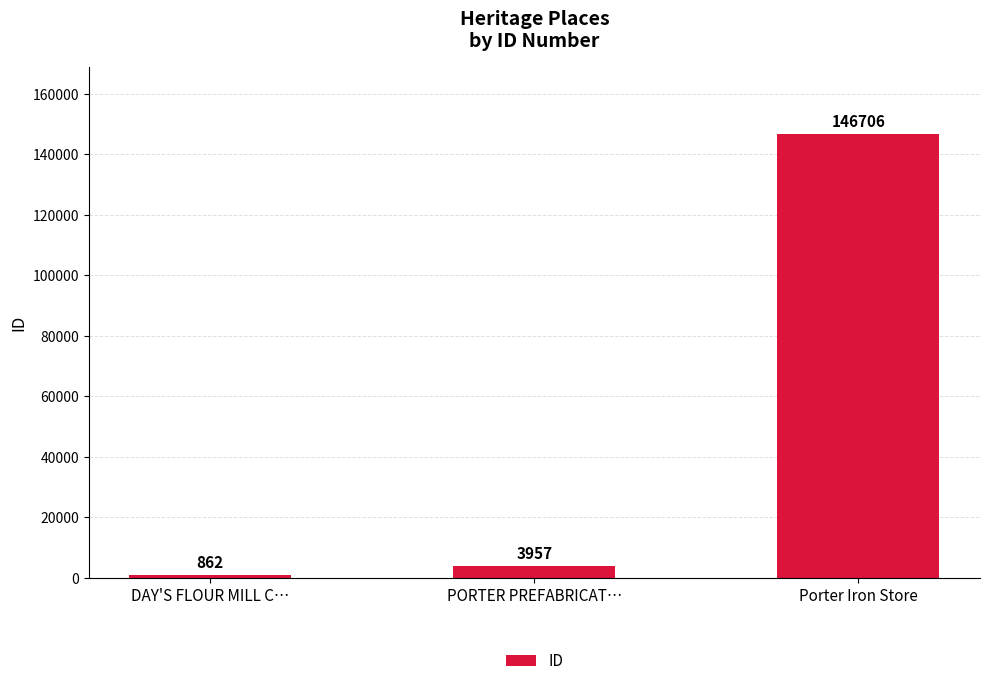

How many data points does each series have?

3